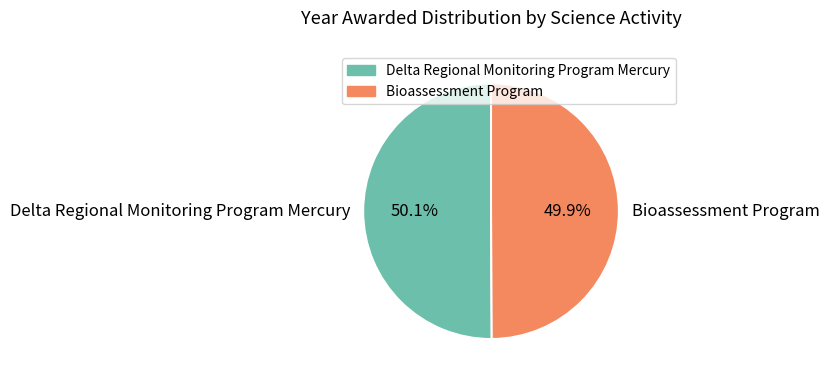

Is there a majority slice in this chart?

Yes